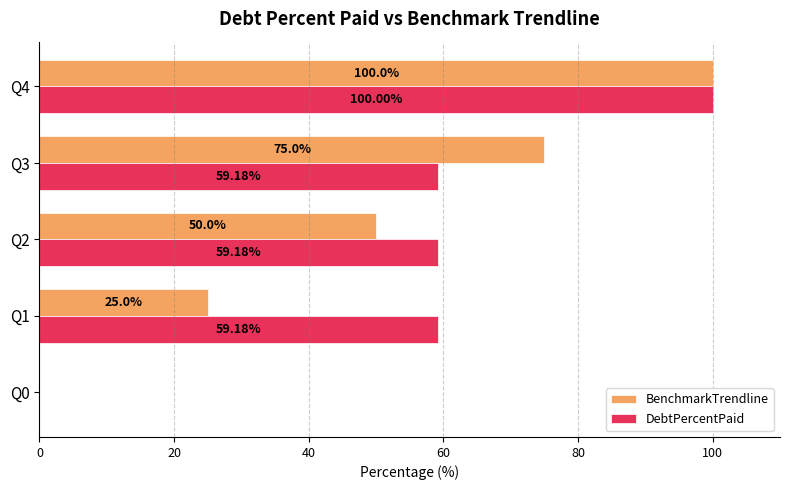

What is the total value across all series at Q3?

134.2